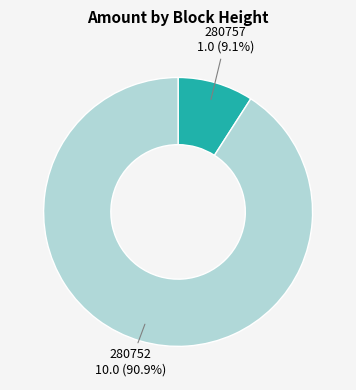

Does 280757 account for over 50% of the chart?

No